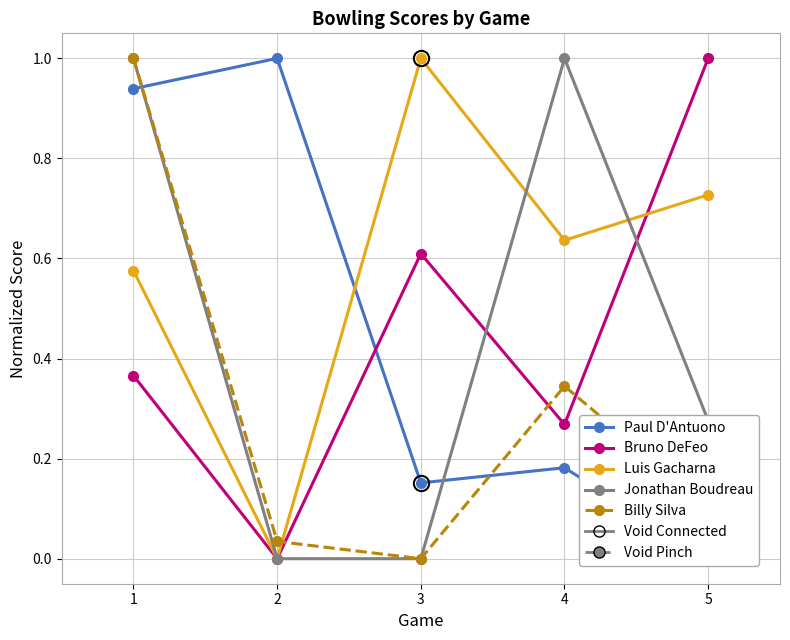

Does the chart display data point markers on the line(s)?

Yes